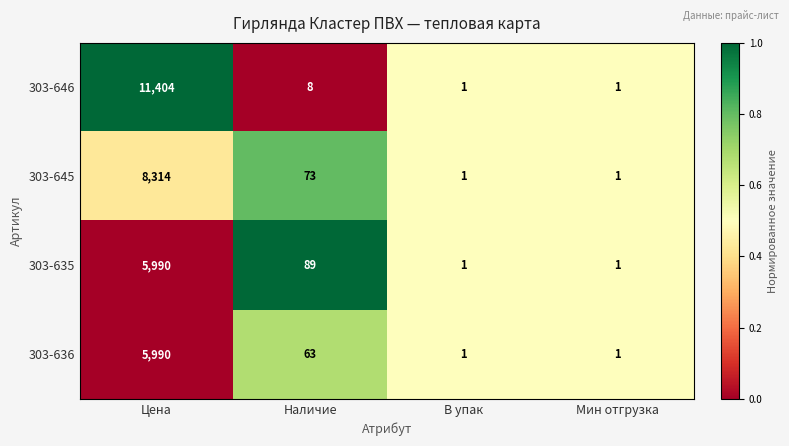

What is the sum of the 303-646 values at Наличие and В упак?

9